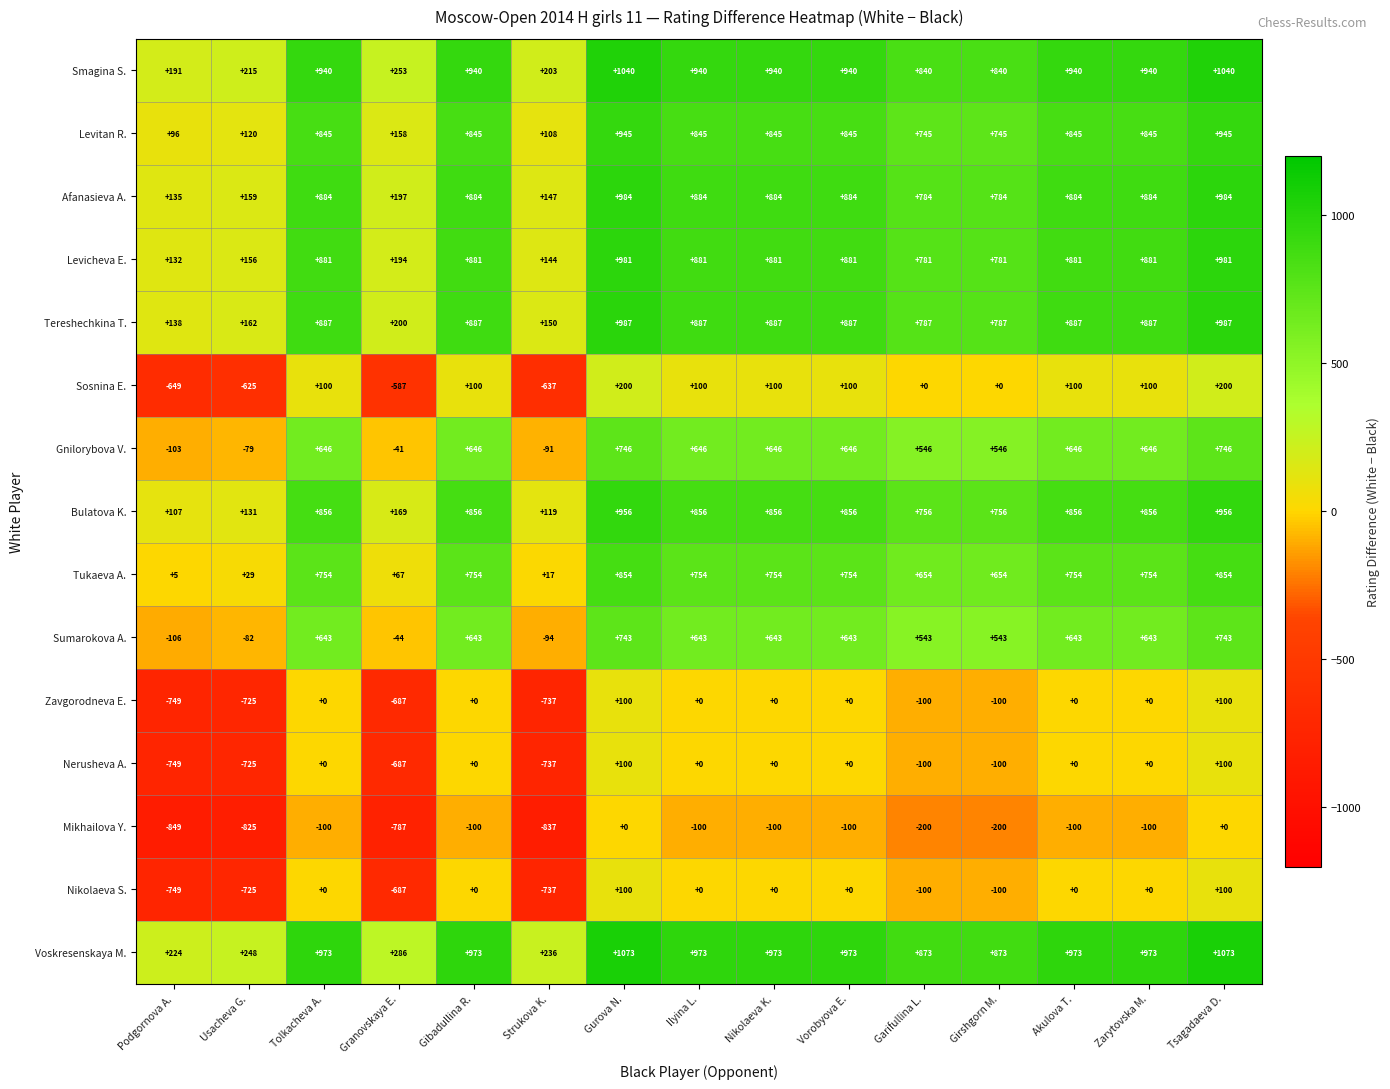

What value does the Tereshechkina T. series have at Gurova N.?

987